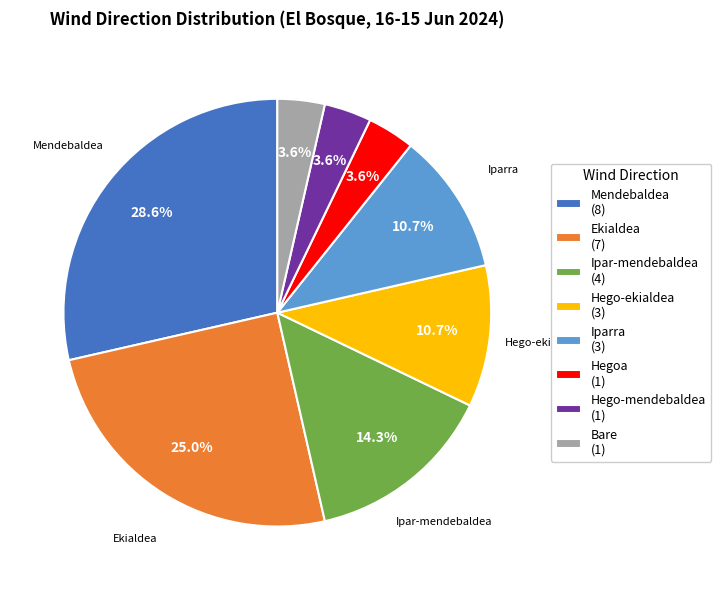

To the nearest percent, what is the difference between the largest and smallest slice percentages?

25%